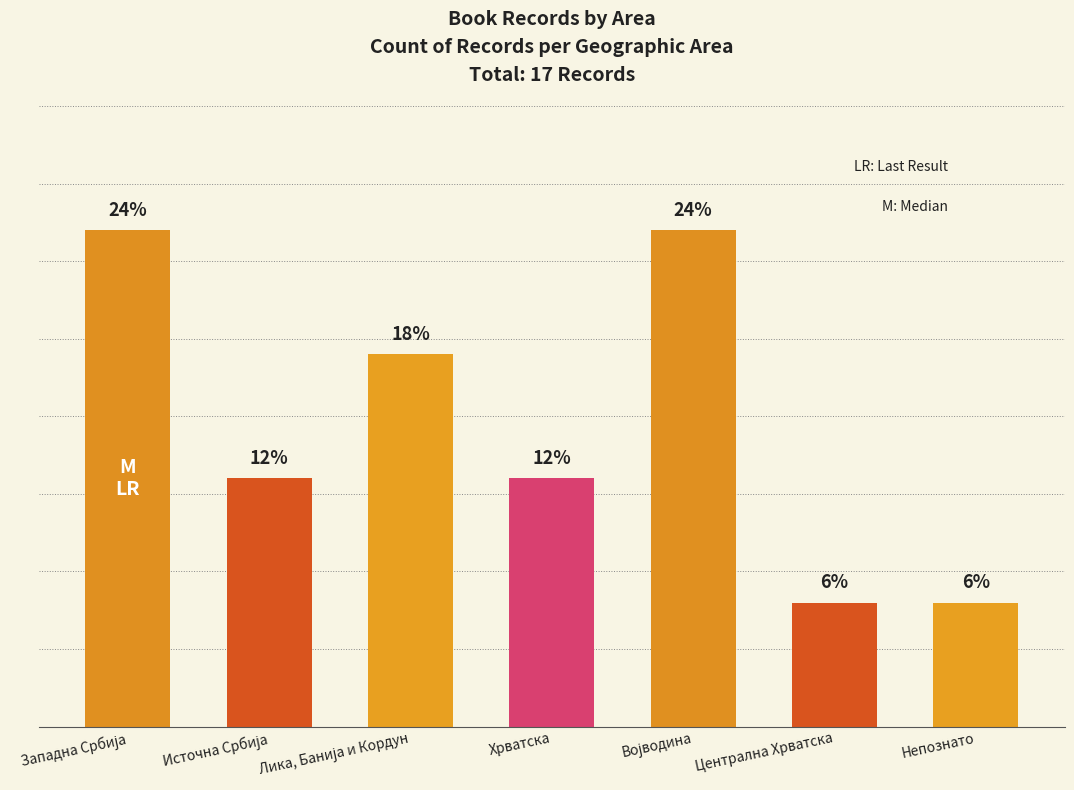

Reading left to right, what are all the values shown in this chart?

Западна Србија=23.5	Источна Србија=11.8	Лика, Банија и Кордун=17.6	Хрватска=11.8	Војводина=23.5	Централна Хрватска=5.9	Непознато=5.9